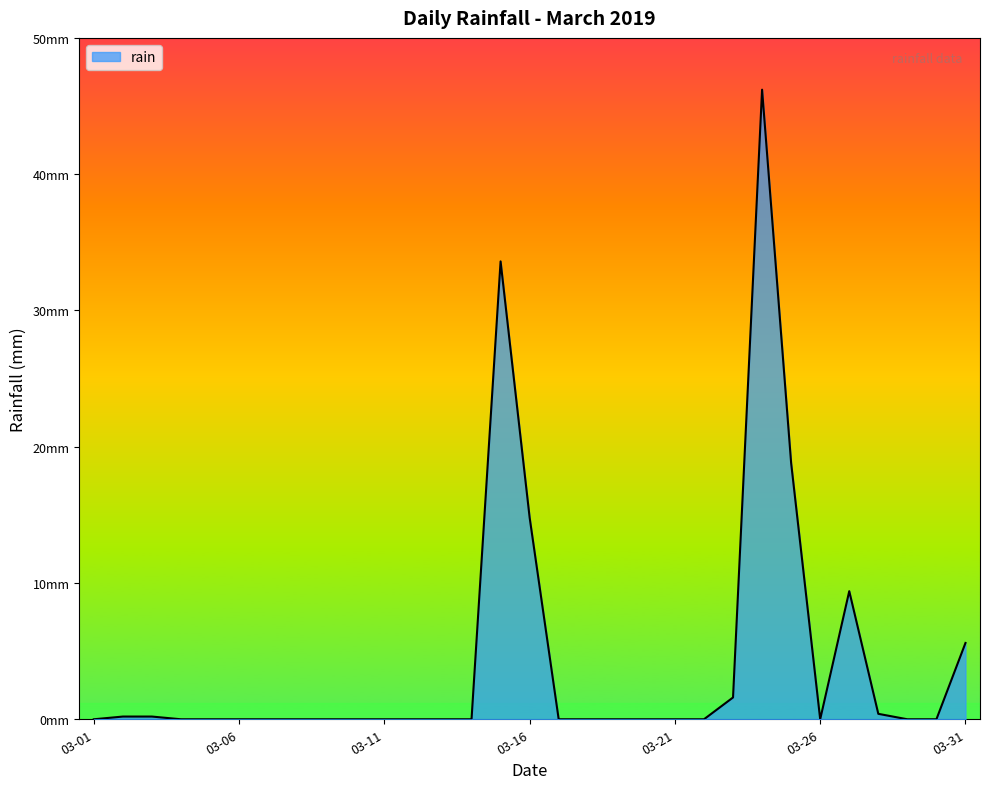

List the labels in order of value, smallest first.

2019-03-01, 2019-03-04, 2019-03-05, 2019-03-06, 2019-03-07, 2019-03-08, 2019-03-09, 2019-03-10, 2019-03-11, 2019-03-12, 2019-03-13, 2019-03-14, 2019-03-17, 2019-03-18, 2019-03-19, 2019-03-20, 2019-03-21, 2019-03-22, 2019-03-26, 2019-03-29, 2019-03-30, 2019-03-02, 2019-03-03, 2019-03-28, 2019-03-23, 2019-03-31, 2019-03-27, 2019-03-16, 2019-03-25, 2019-03-15, 2019-03-24